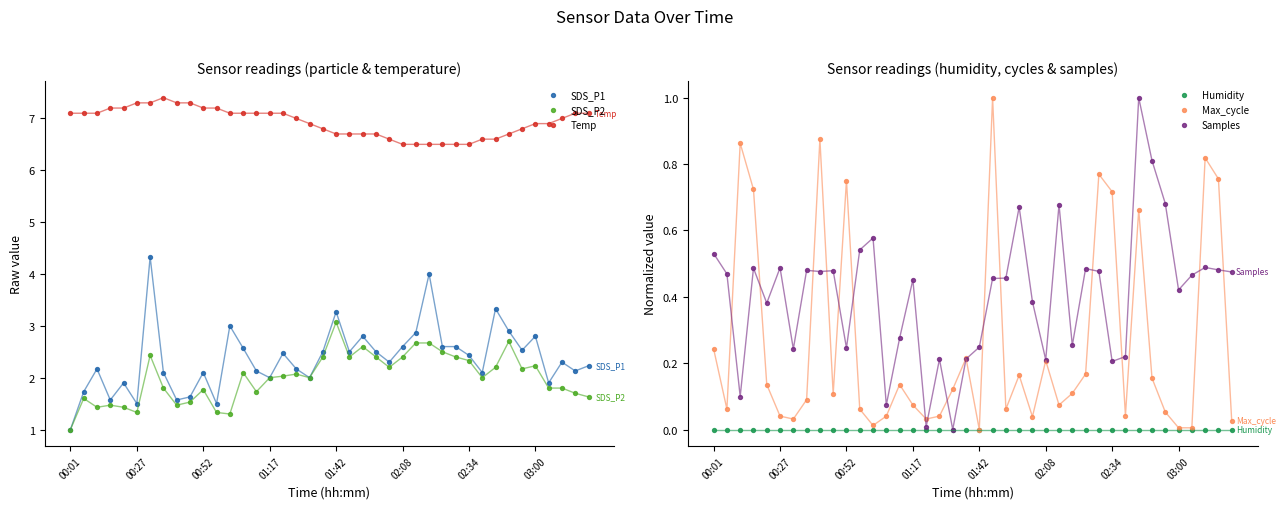

Which series has the largest Y range (max minus min)?

SDS_P1